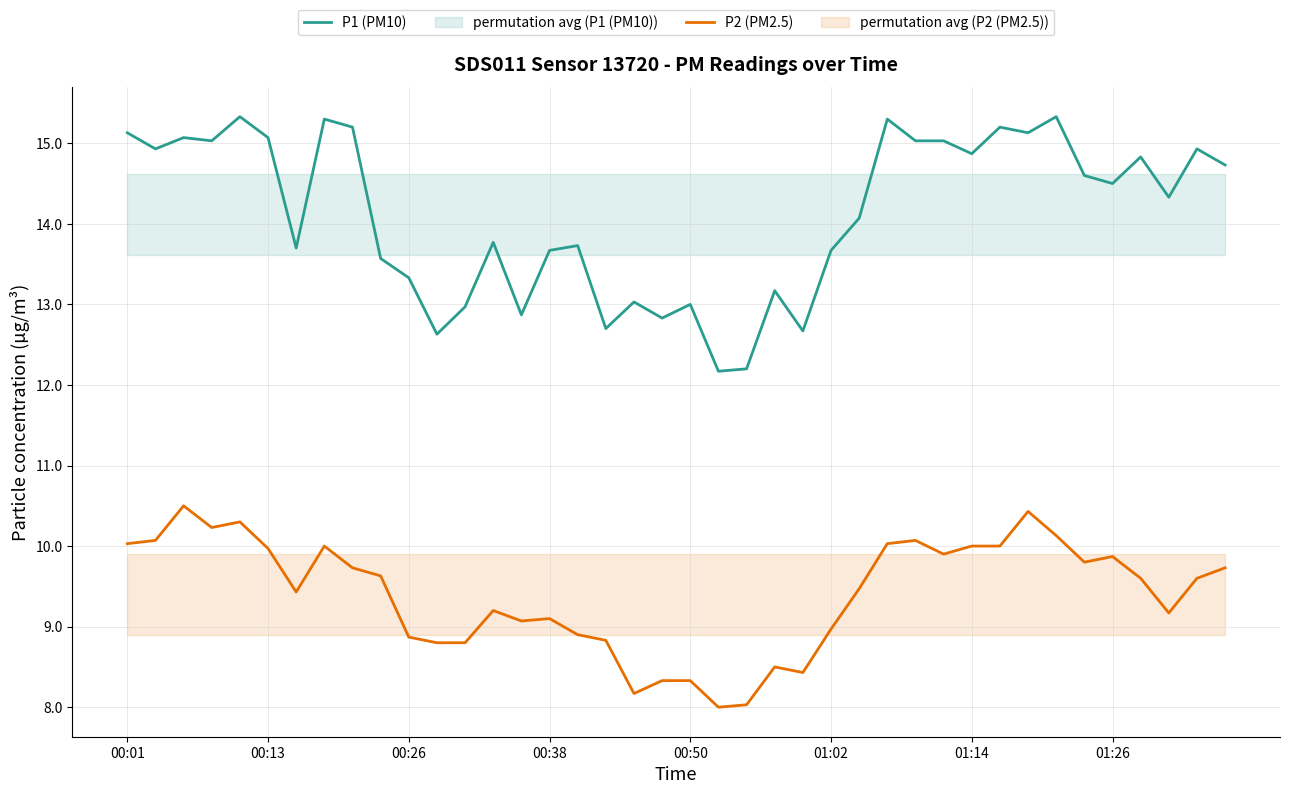

Rank the series by their maximum value, from lowest to highest.

P2 (PM2.5), P1 (PM10)